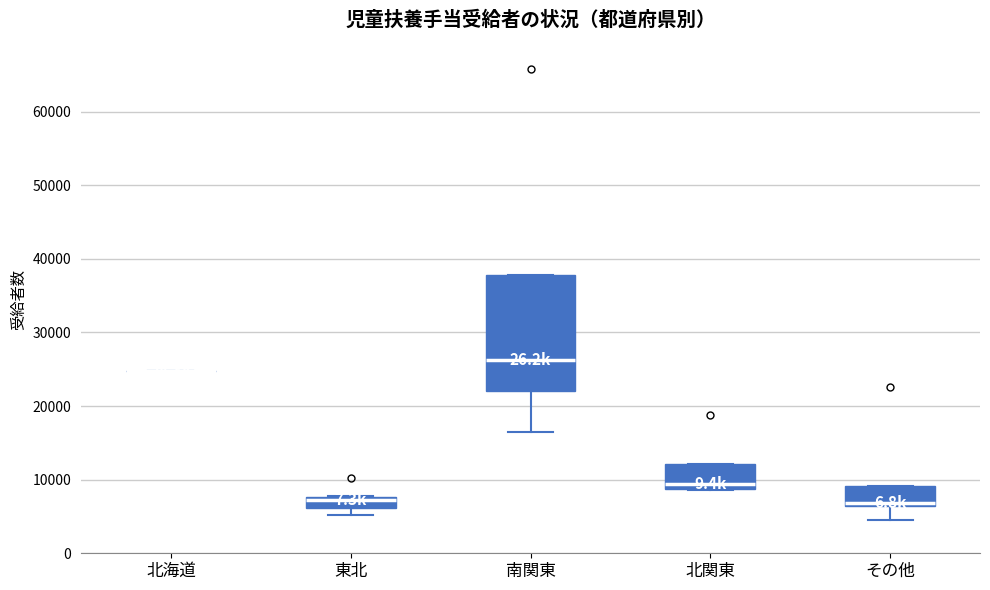

Where is the lower edge of the box for 南関東 on the y-axis? The values are not printed on the chart, so give them approximately, as read against the axis.

22000